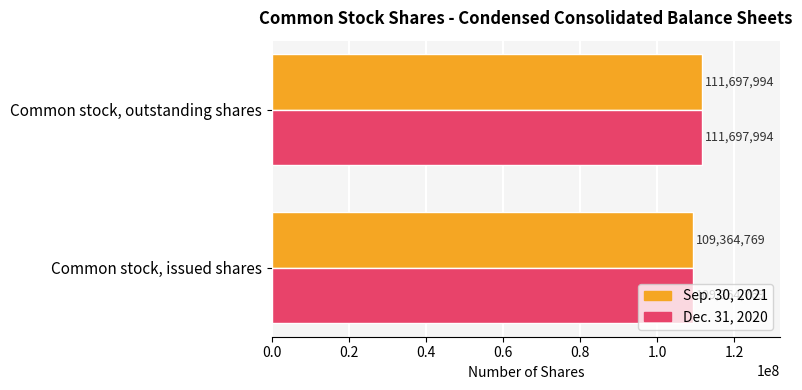

Rank the categories by Dec. 31, 2020 value from highest to lowest.

Common stock, outstanding shares, Common stock, issued shares